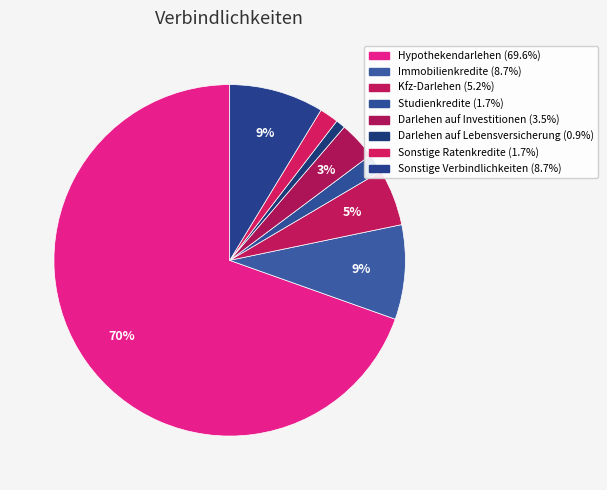

Is it true that Hypothekendarlehen is 76% of the pie?

False